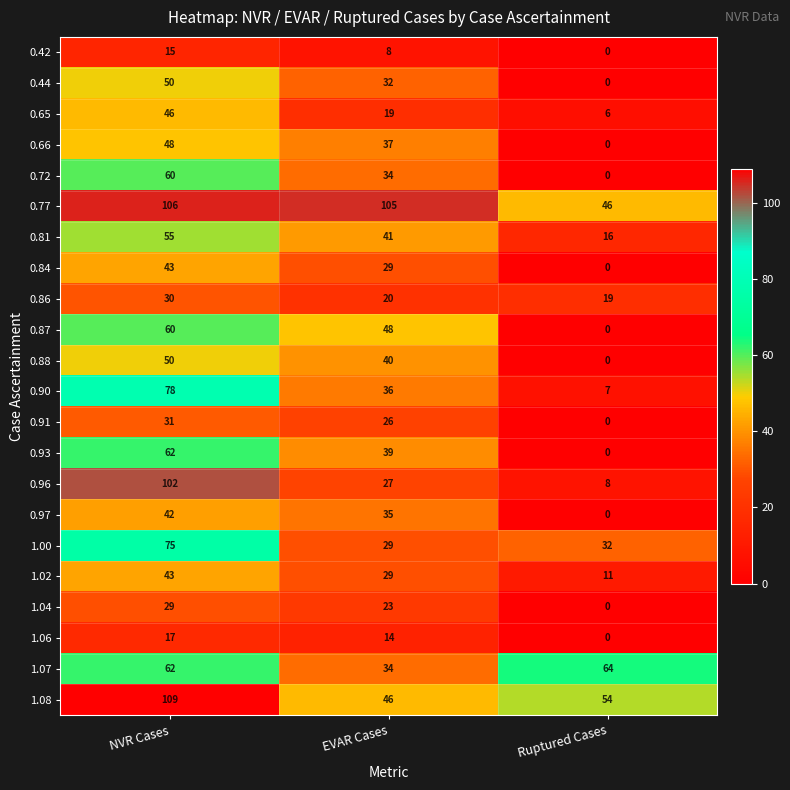

At which category is the sum across all series the highest?

NVR Cases